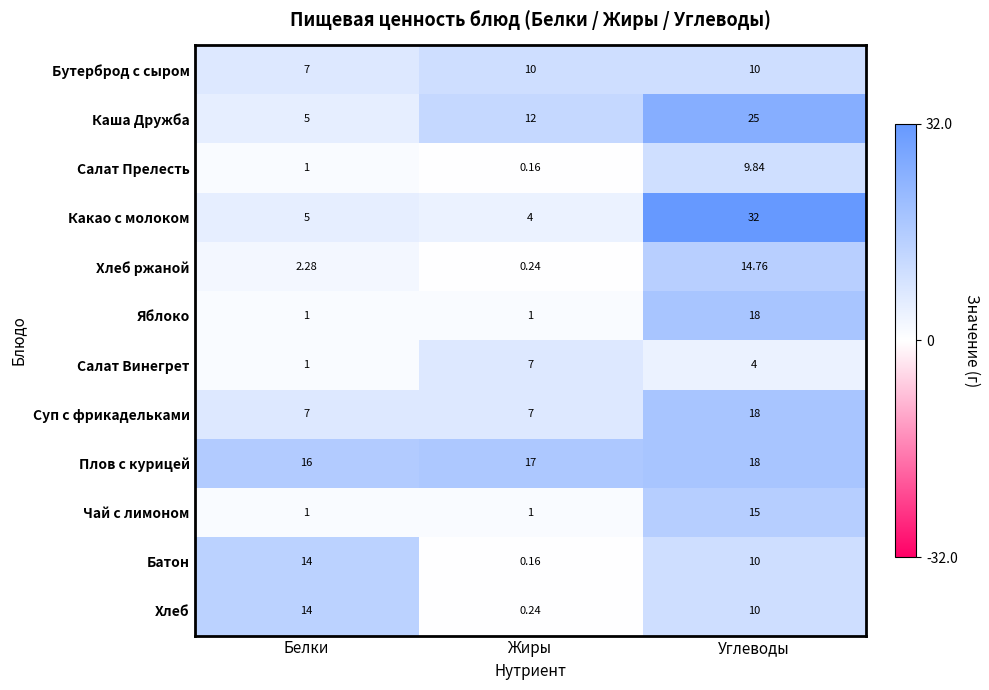

Which label corresponds to the smallest value in the chart?

Жиры